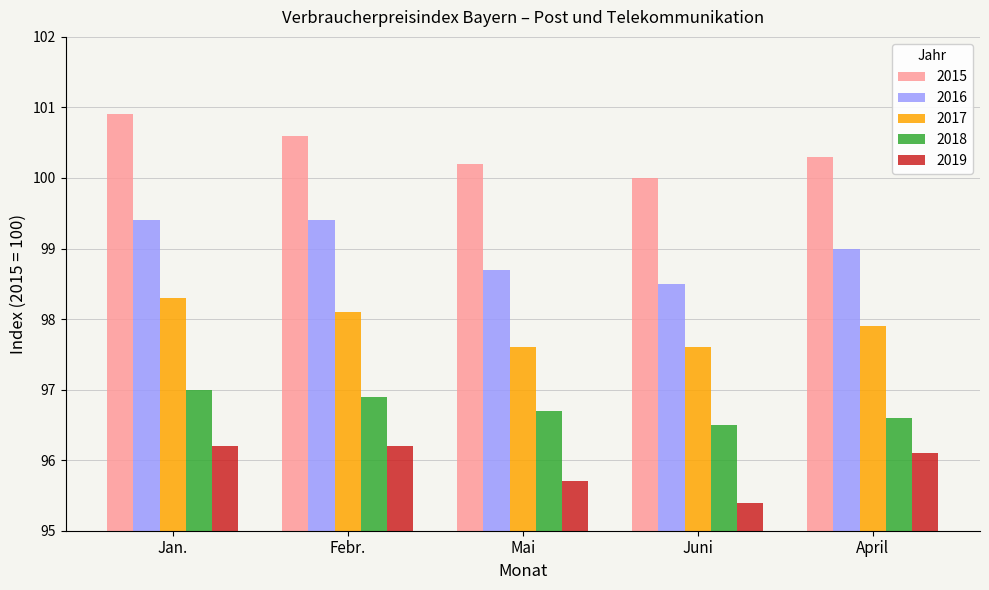

Which series has the largest total across all categories?

2015